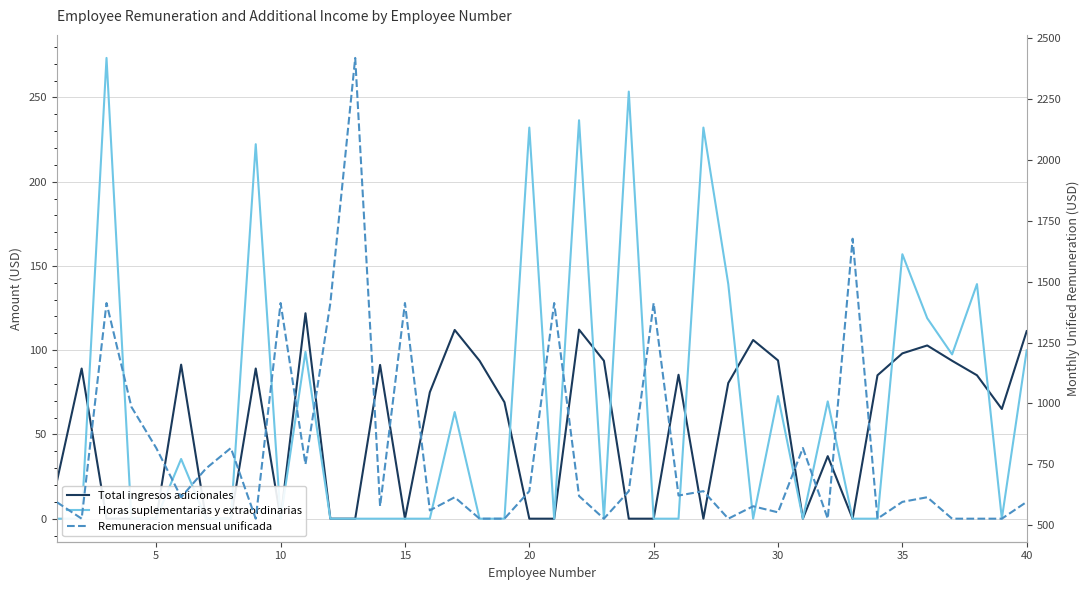

True or false: Remuneracion mensual unificada and Horas suplementarias y extraordinarias cross at least once.

False